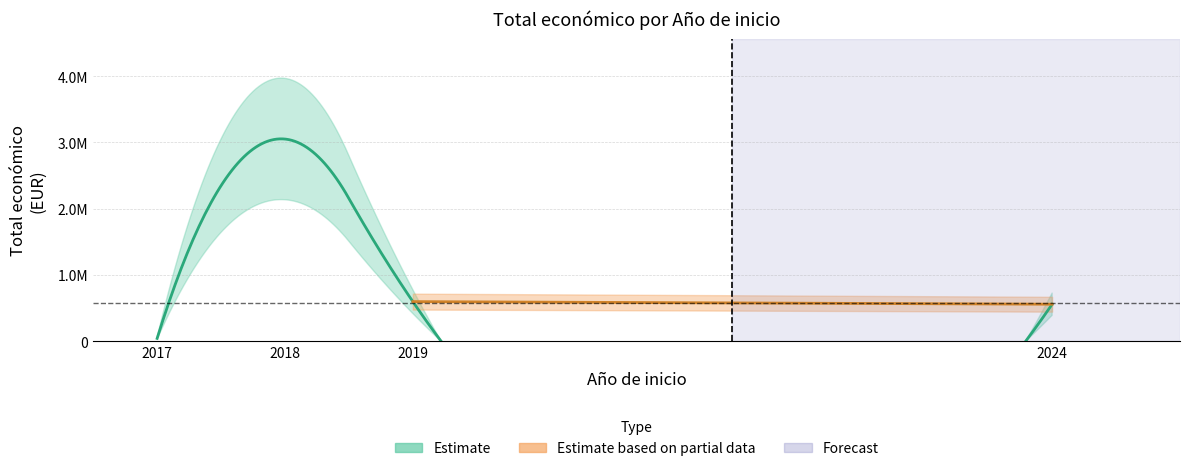

Approximately how many times larger is the value at 2024 compared to 2018?

0.2